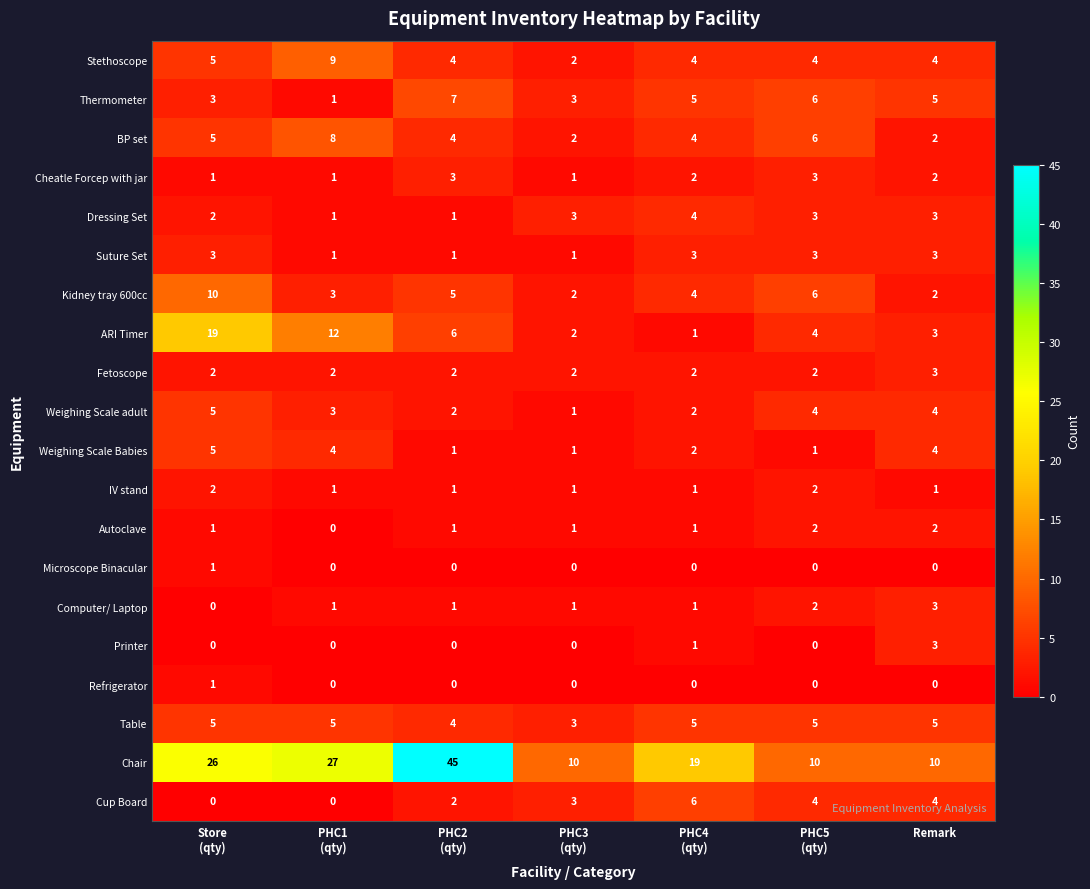

What is the maximum value shown in the chart?

45